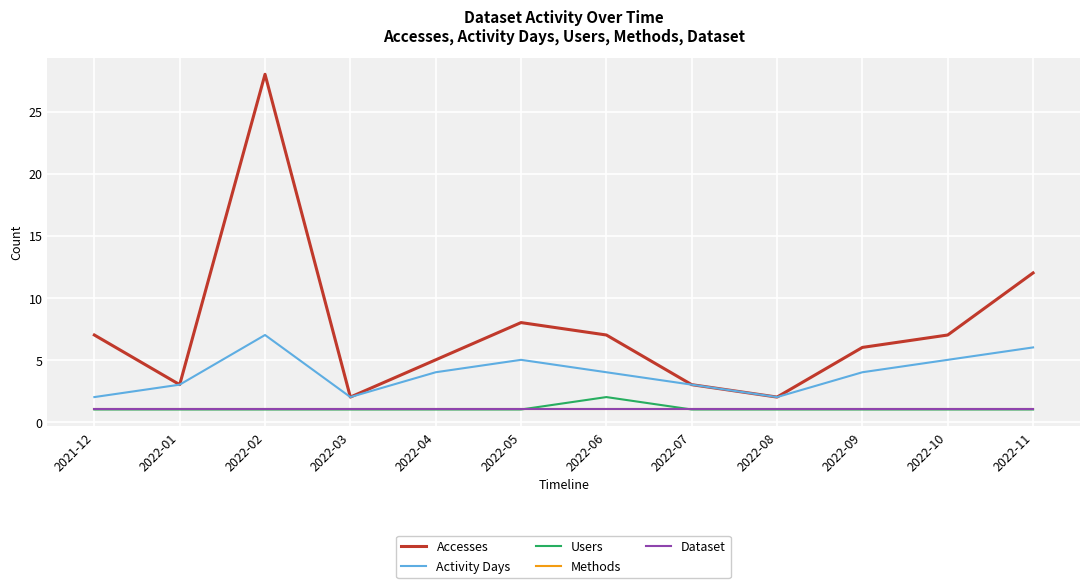

Does the chart display data point markers on the line(s)?

No